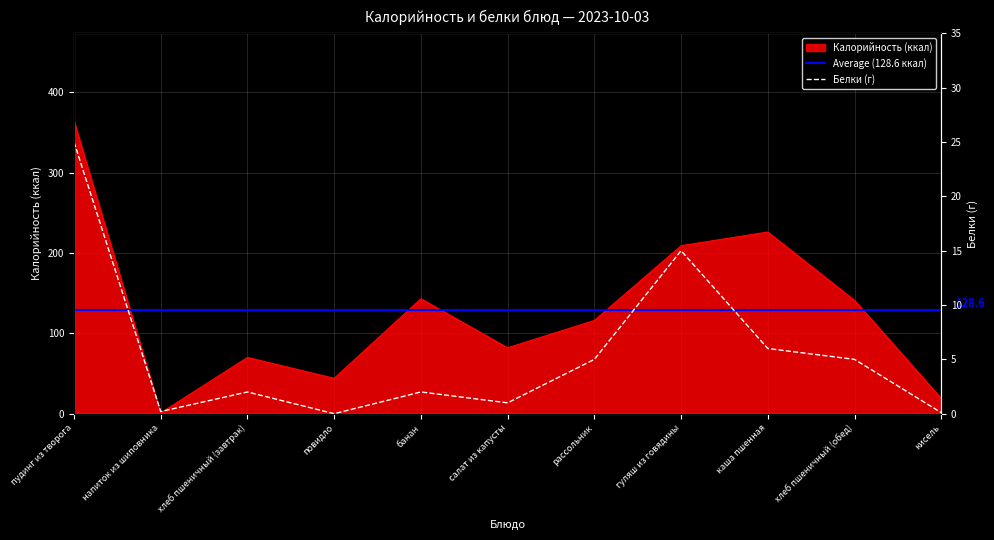

True or false: Калорийность and Белки intersect in this chart.

False